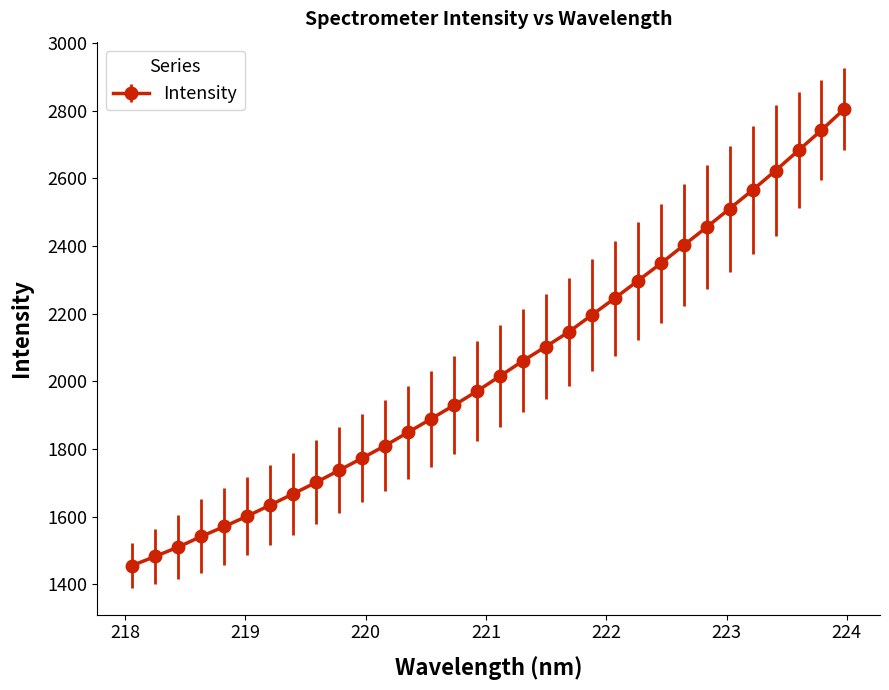

What is the average value?

2041.2